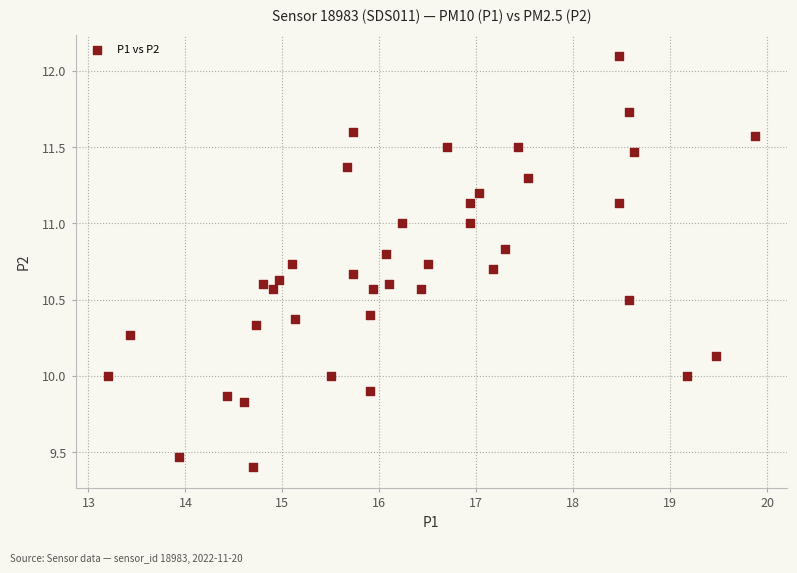

What is the range of Y values (max minus min)?

2.7